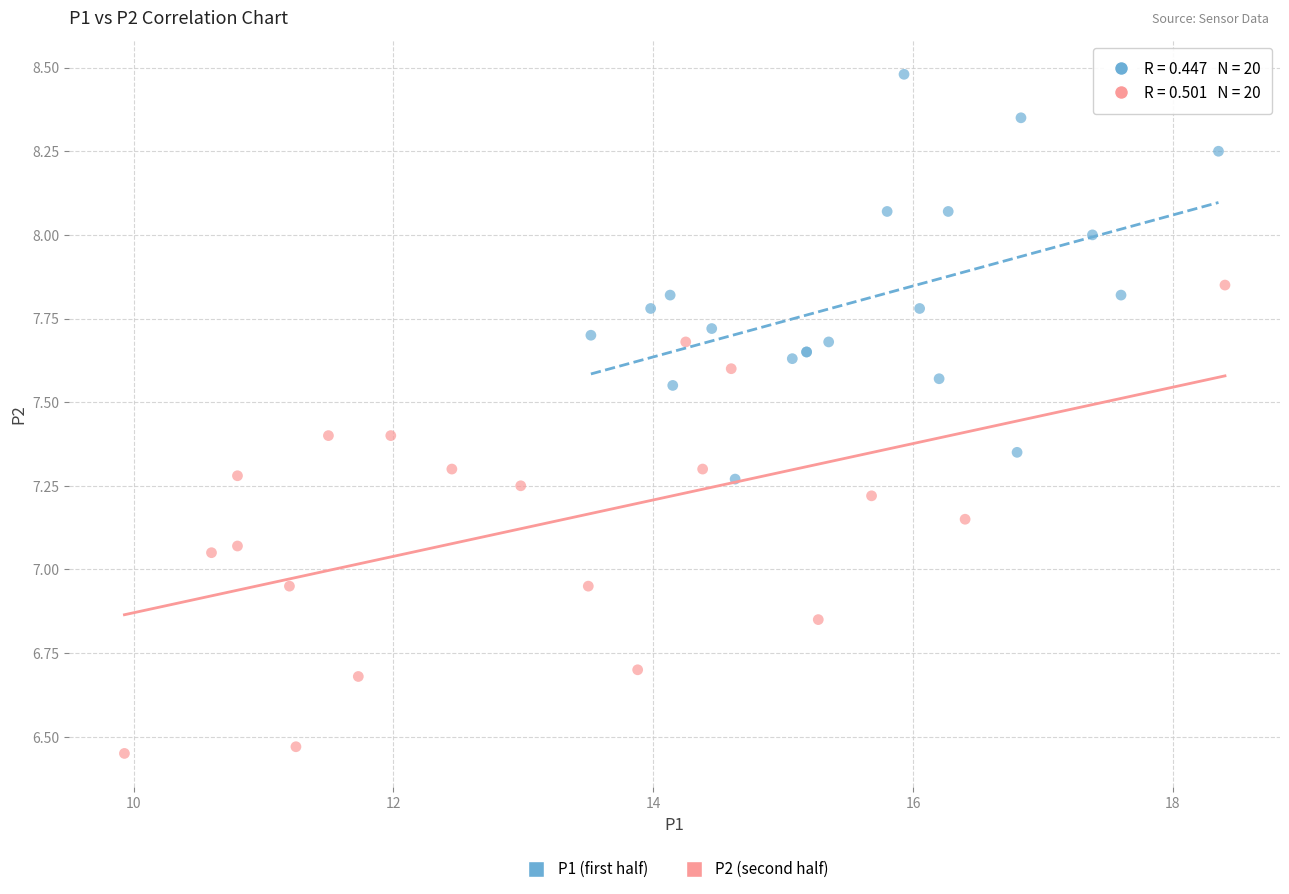

Which series has the widest spread of Y values?

P2 (second half)